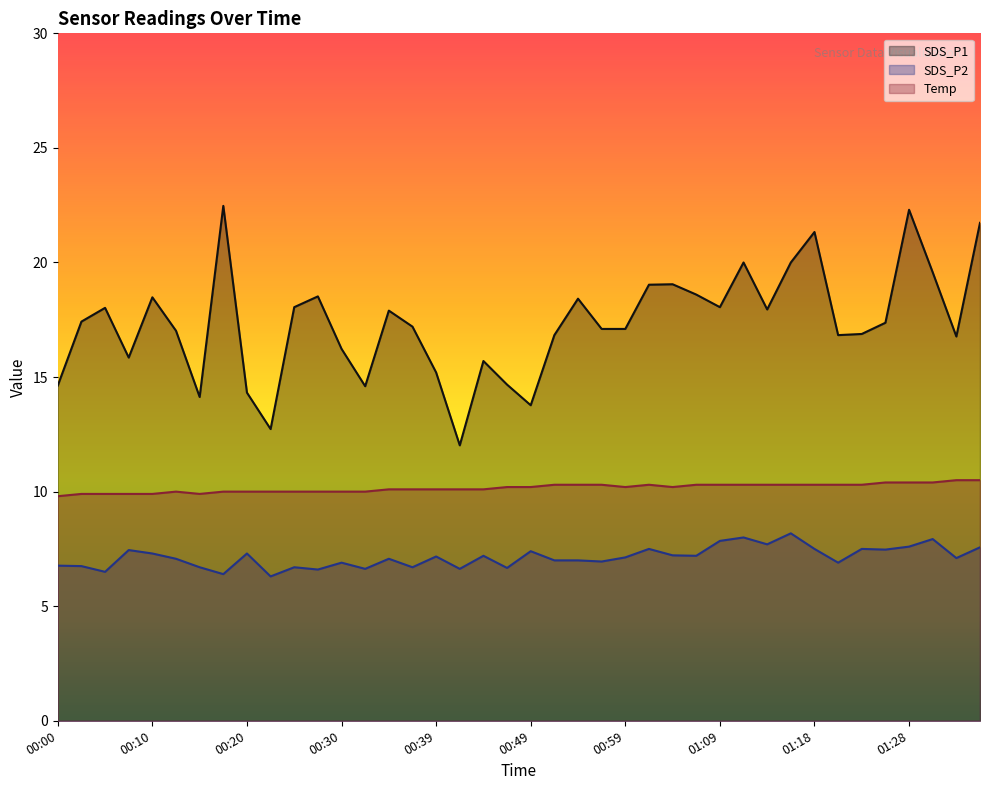

The SDS_P2 series shows 12.0 at 01:35. True or false?

False